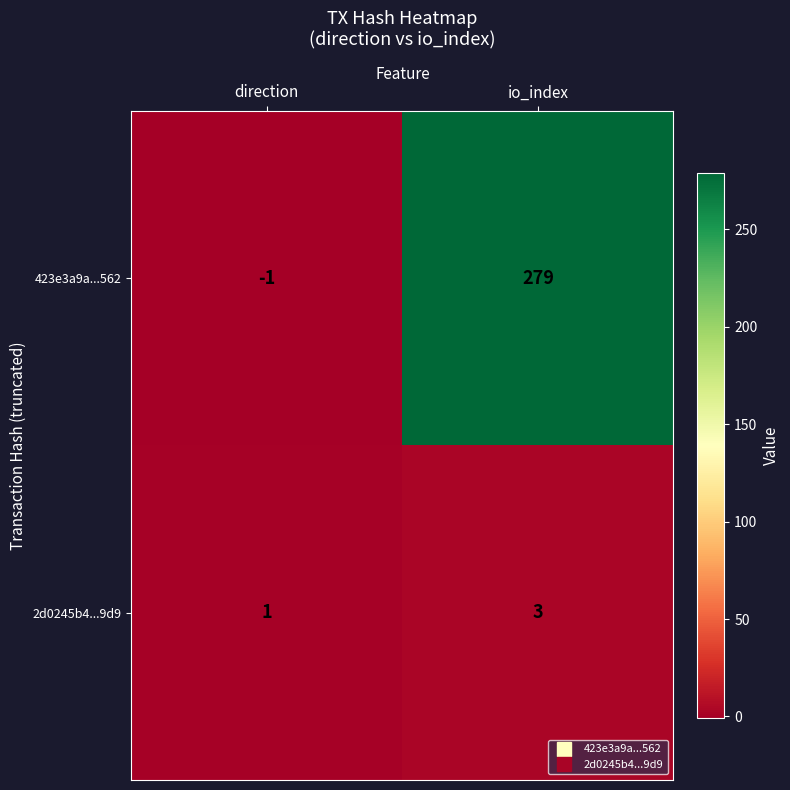

Reading right to left, transcribe all the data shown in this chart.

423e3a9a...562: io_index=279	direction=-1
2d0245b4...9d9: io_index=3	direction=1